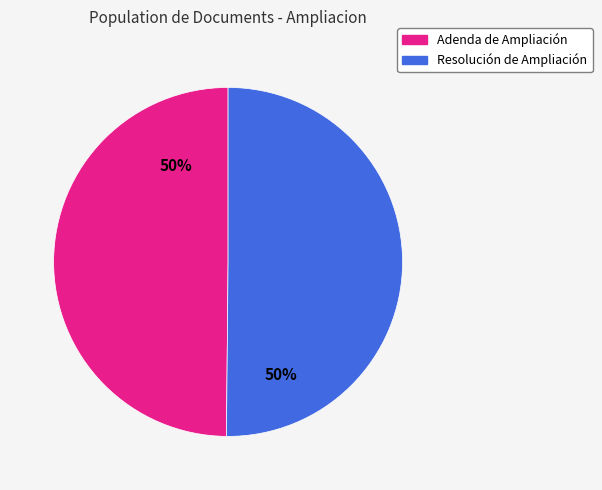

The Resolución de Ampliación slice represents 50% of the pie. True or false?

True